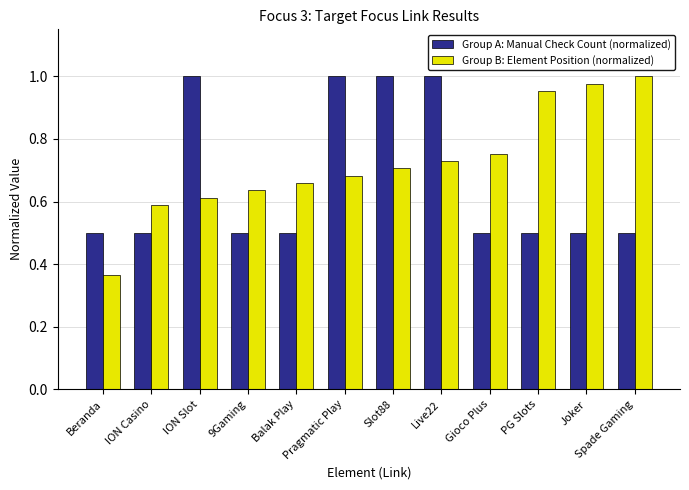

List the series in order of their overall mean, lowest first.

Group A: Manual Check Count (normalized), Group B: Element Position (normalized)